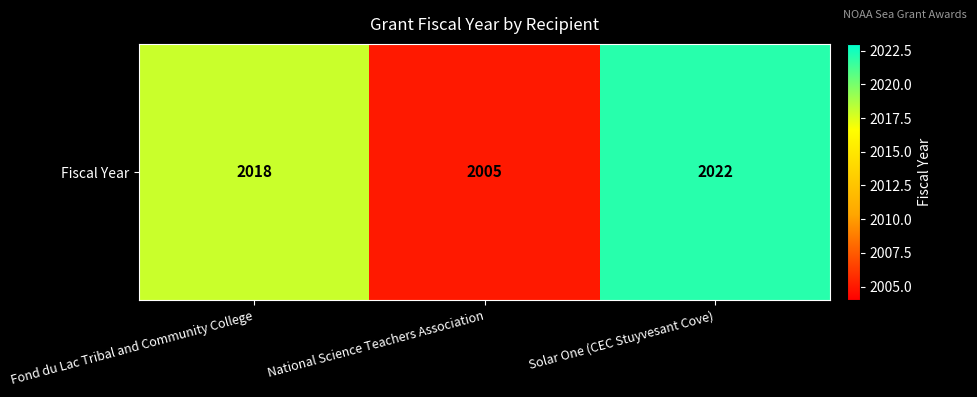

List the labels in order of value, smallest first.

National Science Teachers Association, Fond du Lac Tribal and Community College, Solar One (CEC Stuyvesant Cove)